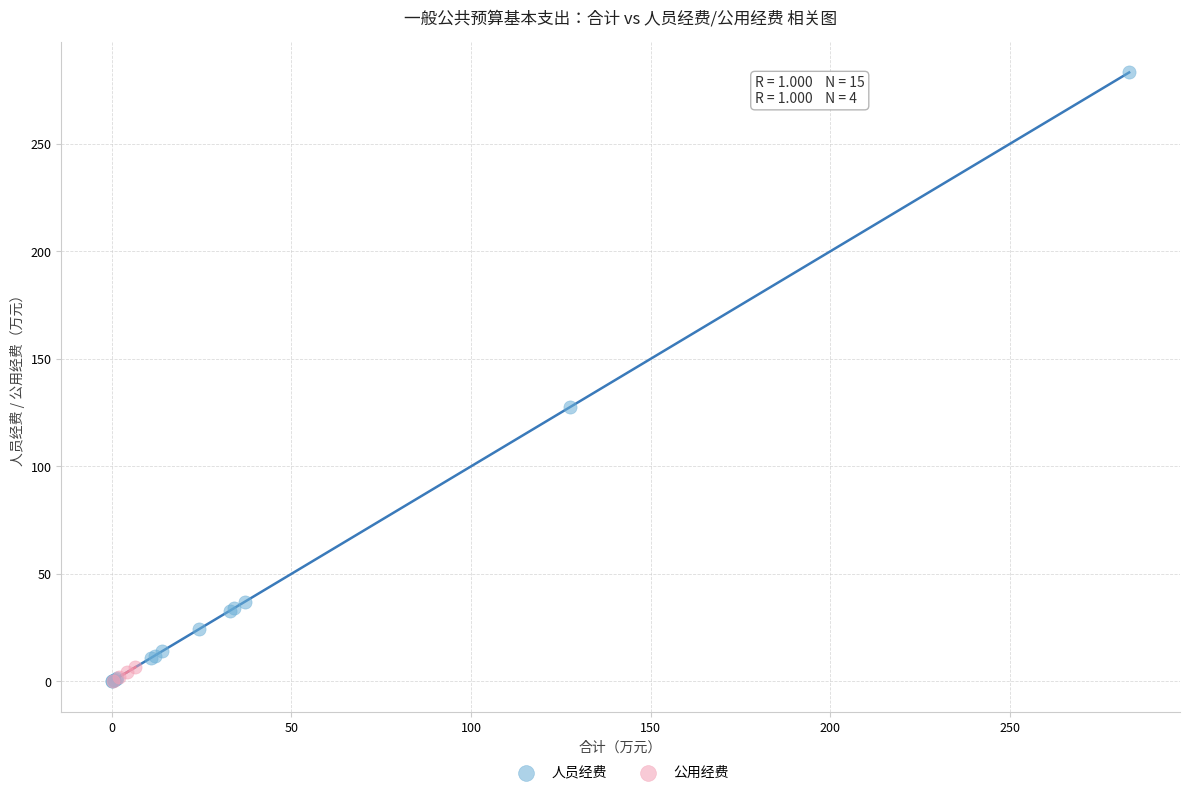

Which series contains the highest Y value?

人员经费